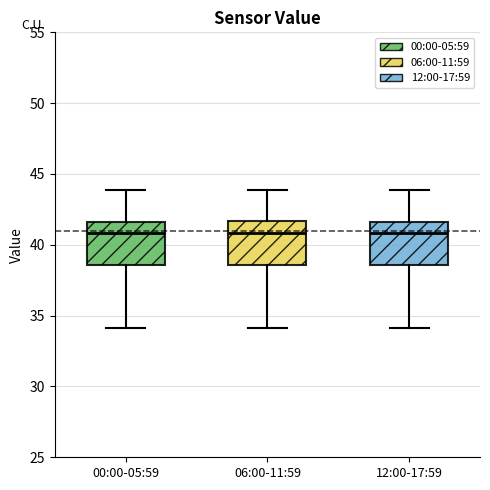

Where does the upper whisker of the box for 12:00-17:59 end on the y-axis? The values are not printed on the chart, so give them approximately, as read against the axis.

44.0